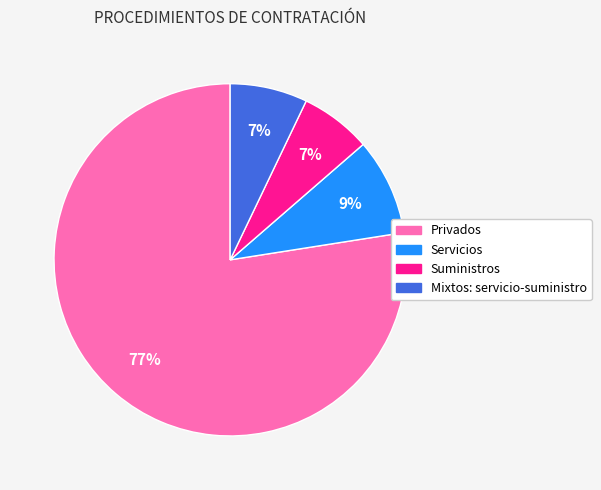

Combined, do Suministros and Privados account for over 50%?

Yes